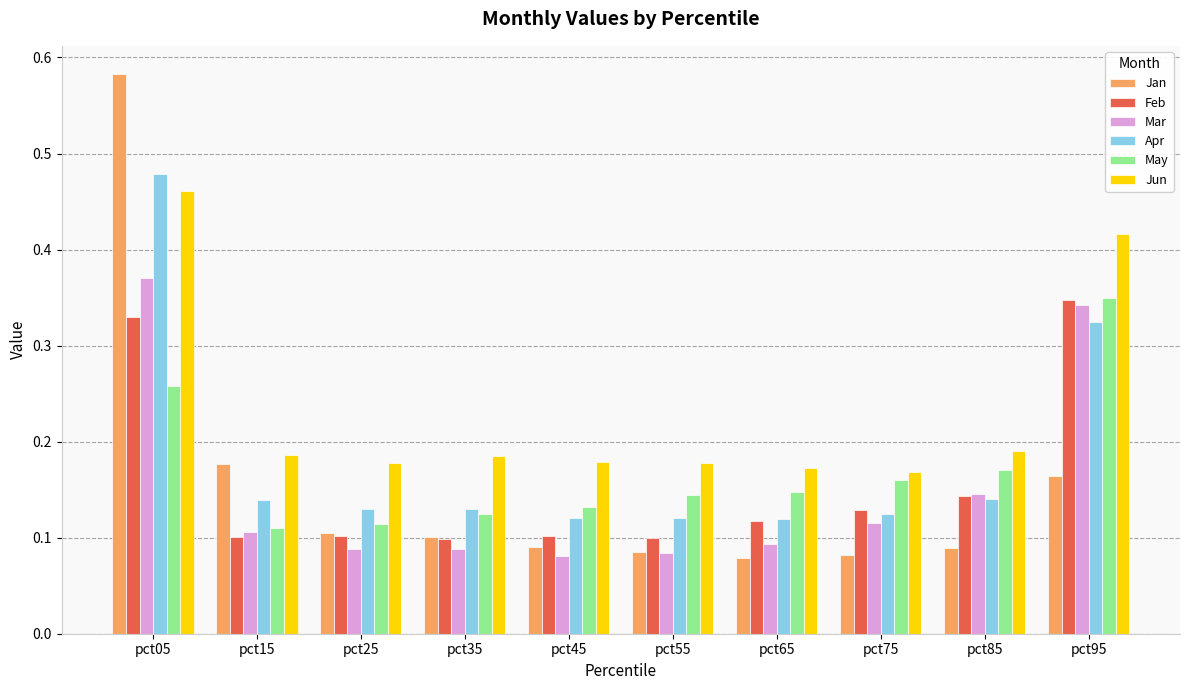

Is it true that Mar equals 0.1 at pct75?

True